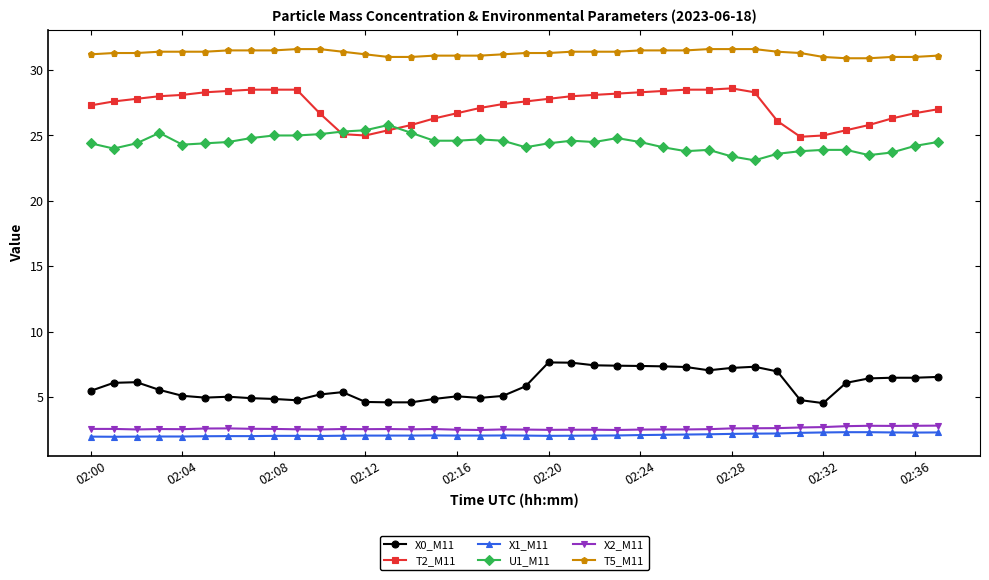

At how many categories does at least one series exceed 5?

38